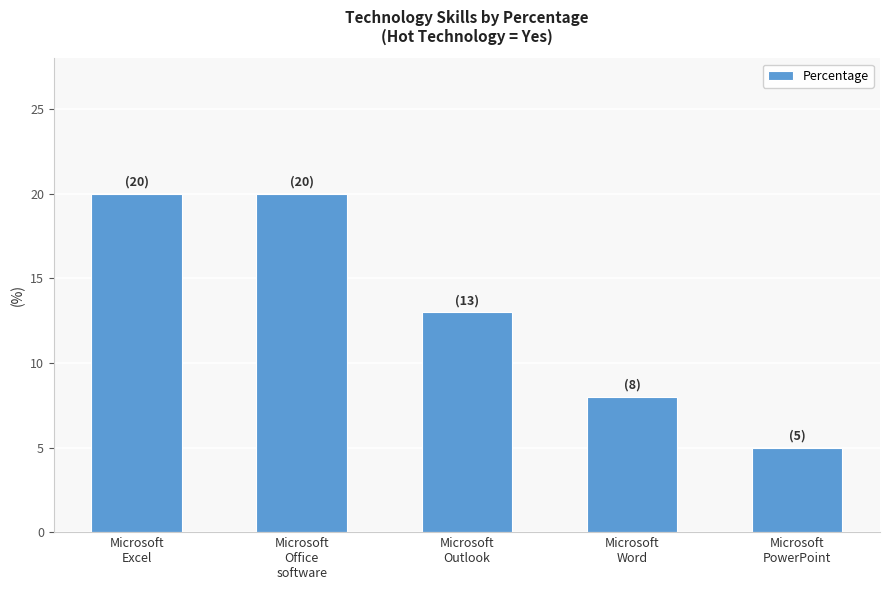

What is the minimum value shown in the chart?

5